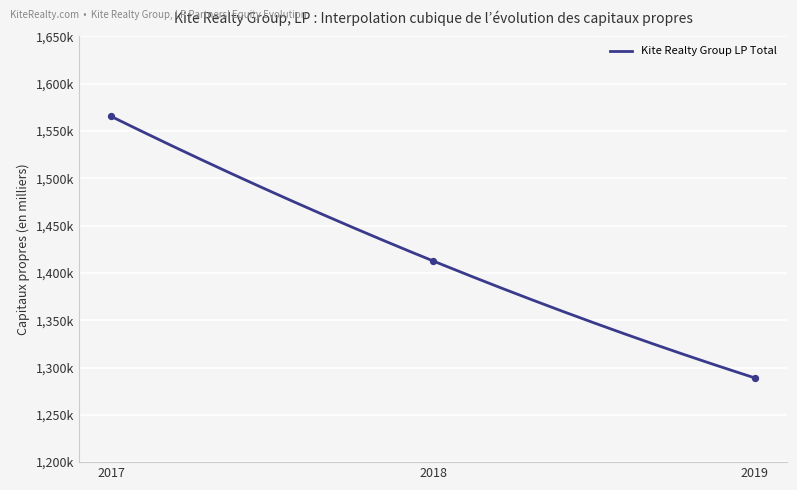

Between 2018 and 2017, which is larger?

2017